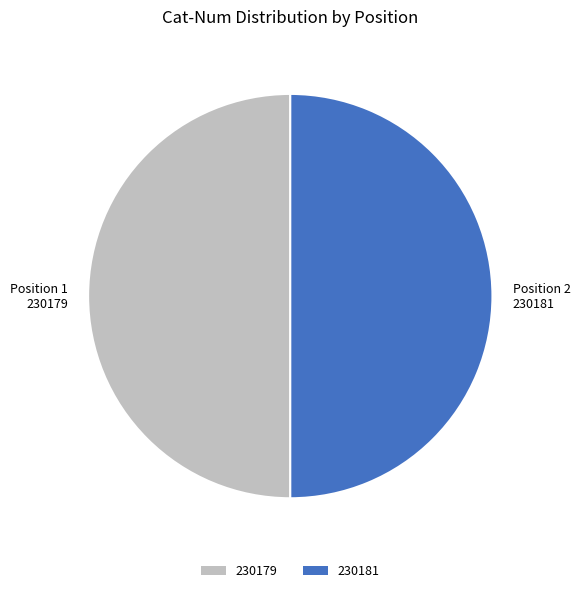

Combined, do 230181 and 230179 account for over 50%?

Yes